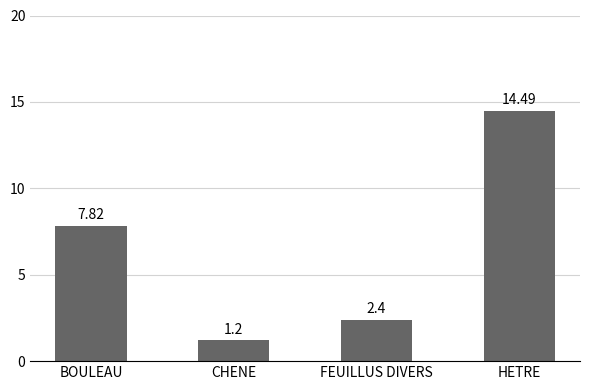

What is the sum of the values at FEUILLUS DIVERS and CHENE?

3.6